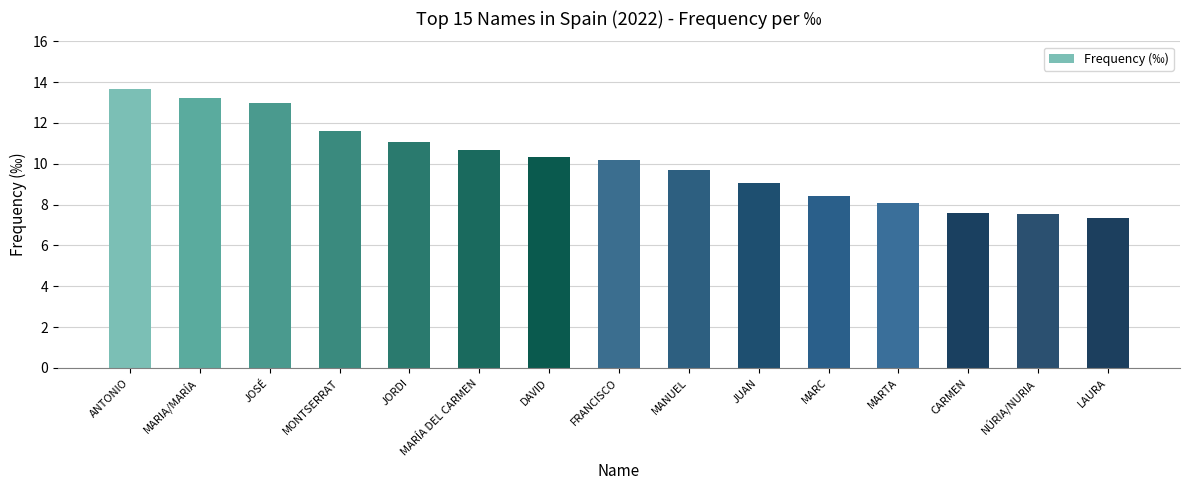

At which label does the data first exceed 10?

ANTONIO